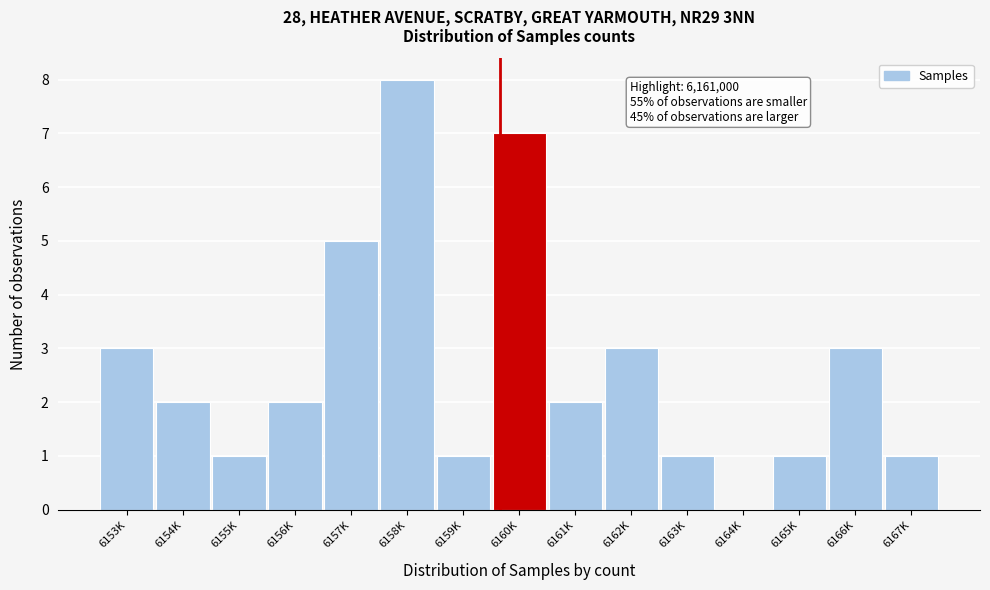

Reading left to right, transcribe all the data shown in this chart.

6153K=3	6154K=2	6155K=1	6156K=2	6157K=5	6158K=8	6159K=1	6160K=7	6161K=2	6162K=3	6163K=1	6164K=0	6165K=1	6166K=3	6167K=1